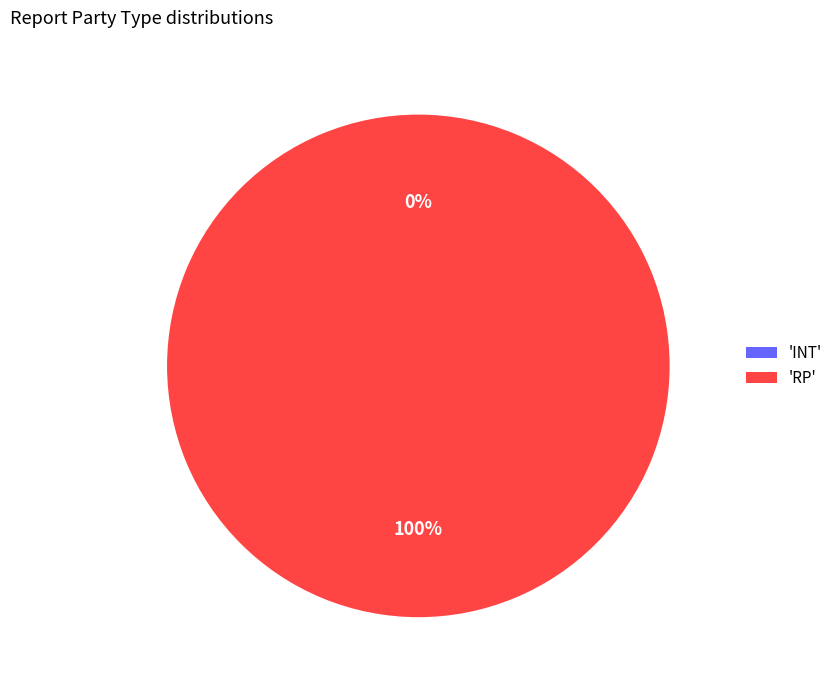

The INT slice represents 9% of the pie. True or false?

False